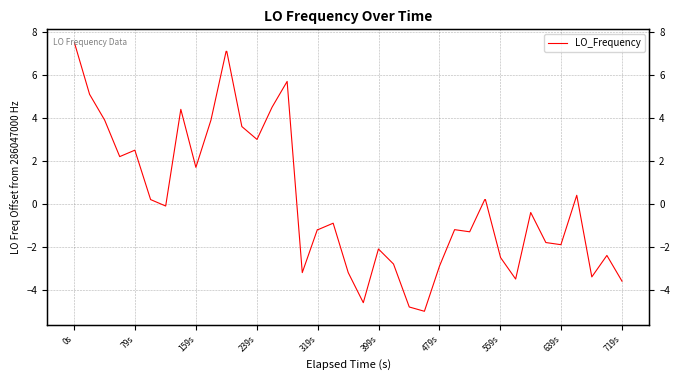

How many categories are shown in the chart?

40